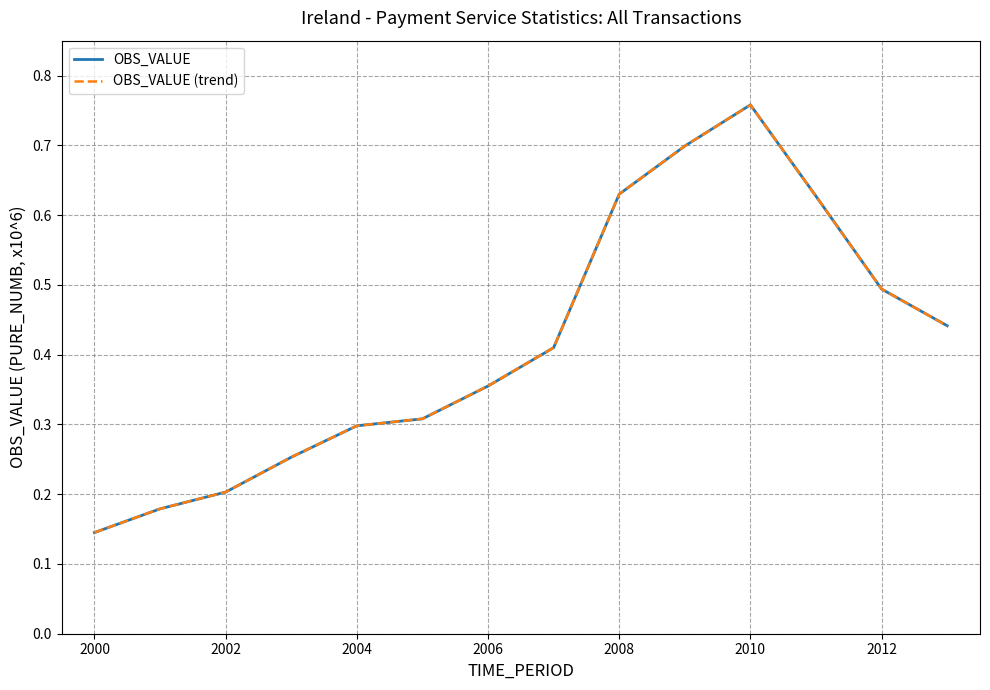

True or false: OBS_VALUE (trend) has more than 1 points higher than both neighbors.

False